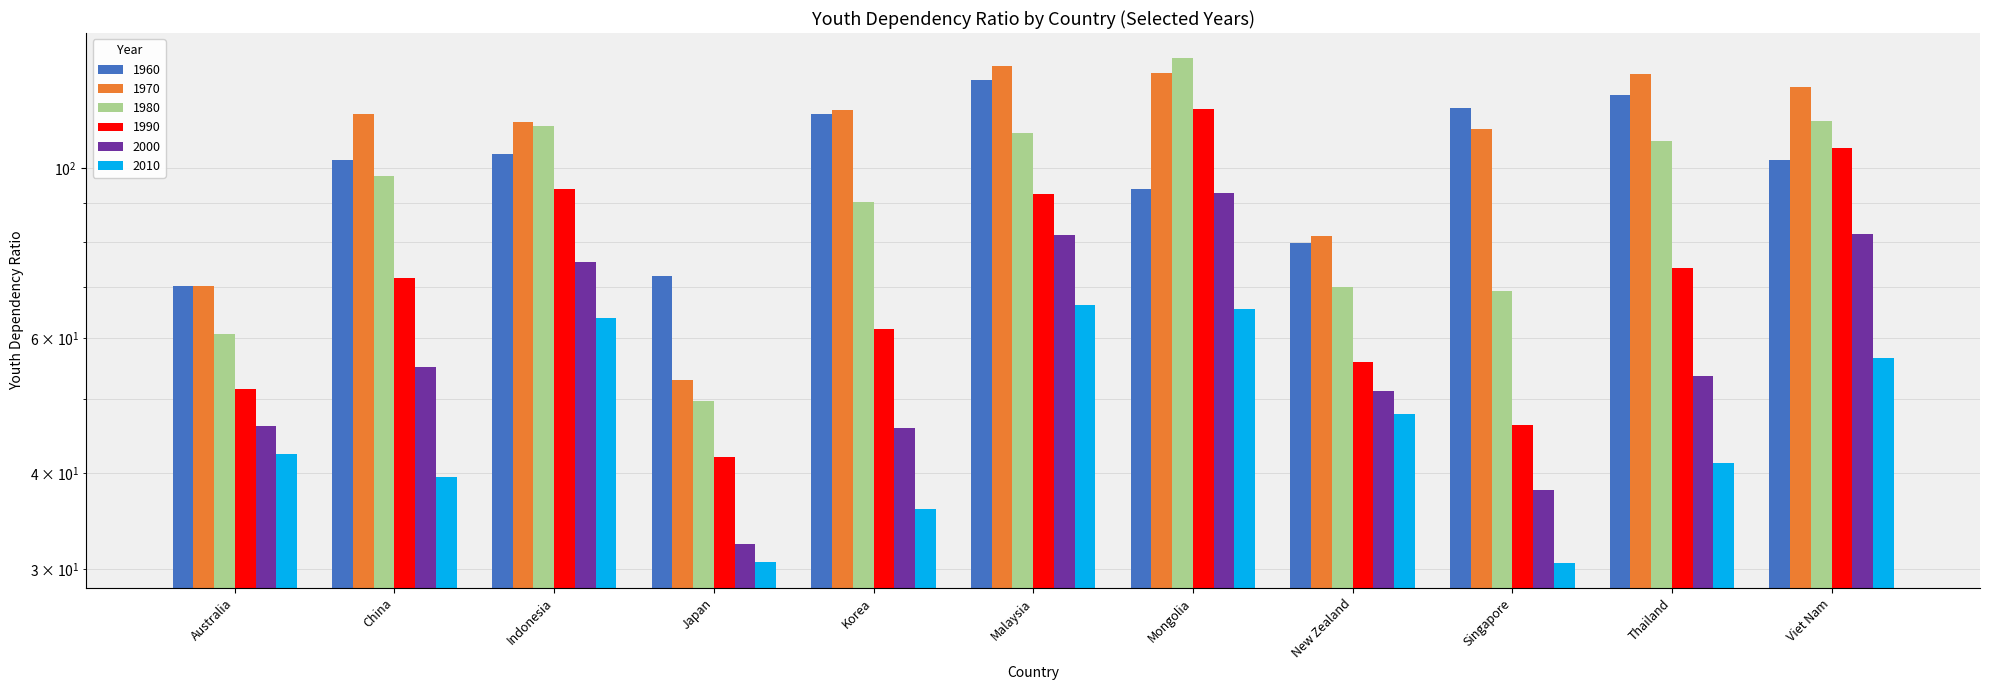

What is the difference between the maximum and minimum values in the 2000 series?

60.3